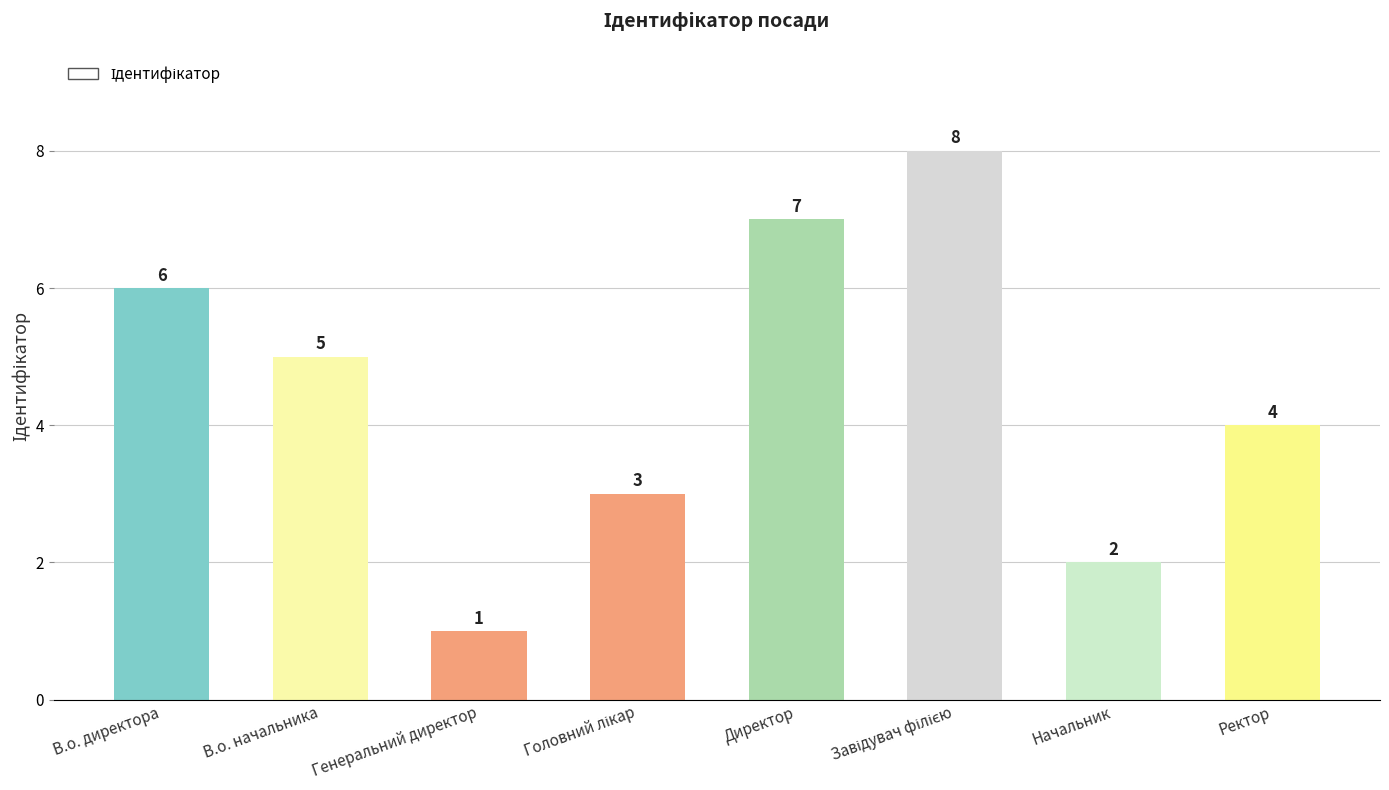

What is the greatest value displayed?

8